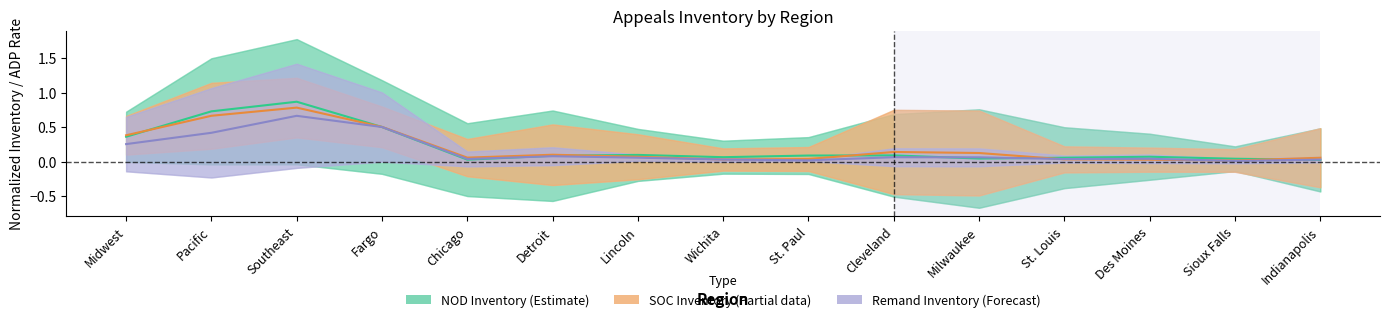

After their last crossing, which series has the higher values: Remand Inventory (Forecast) or SOC Inventory (Partial)?

SOC Inventory (Partial)